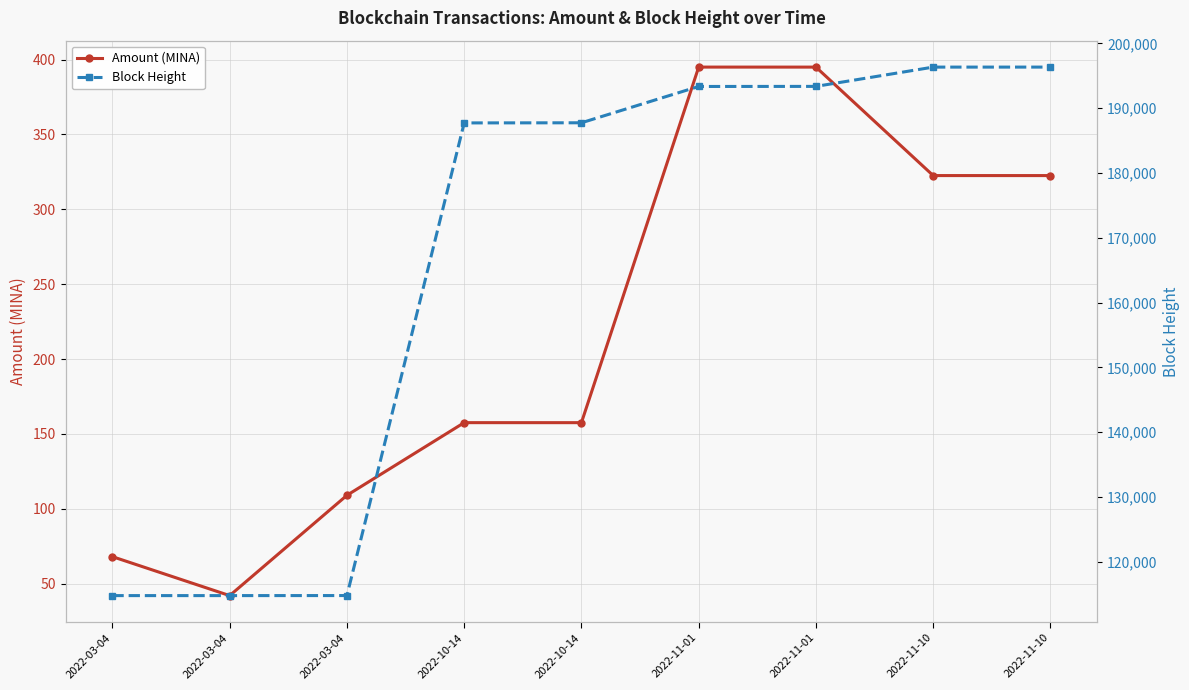

At which label is Block Height closest to 155556?

2022-10-14